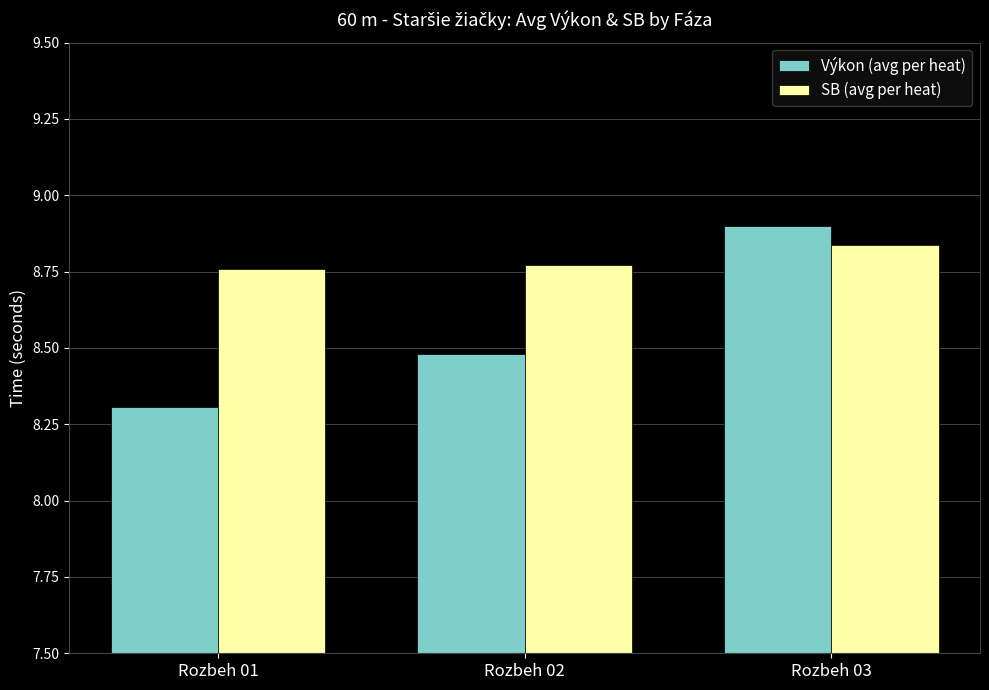

List the labels in order of Výkon (avg per heat) value, largest first.

Rozbeh 03, Rozbeh 02, Rozbeh 01